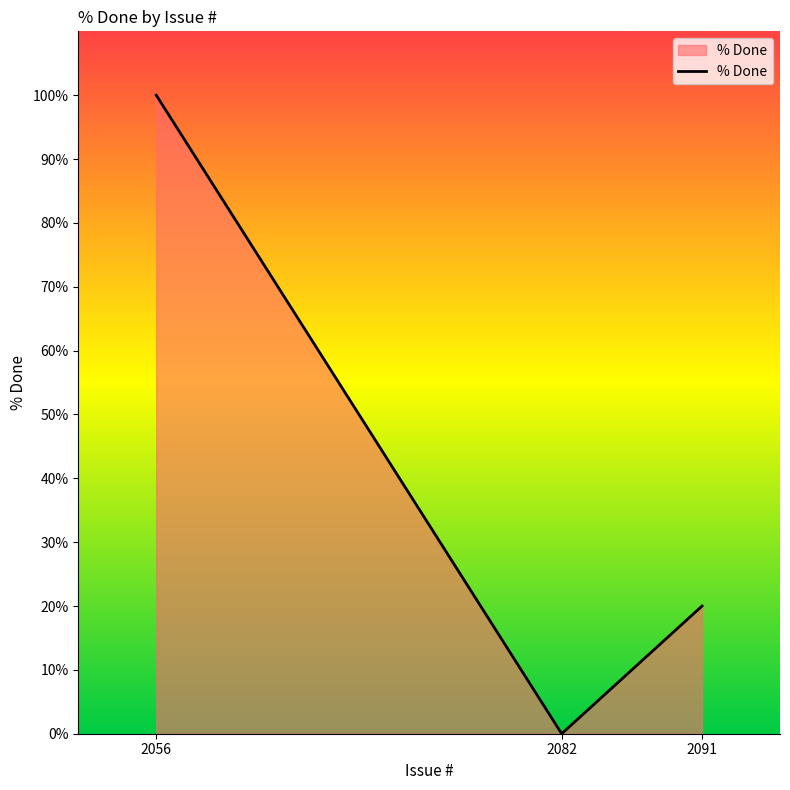

Which has a higher value, 2056 or 2091?

2056